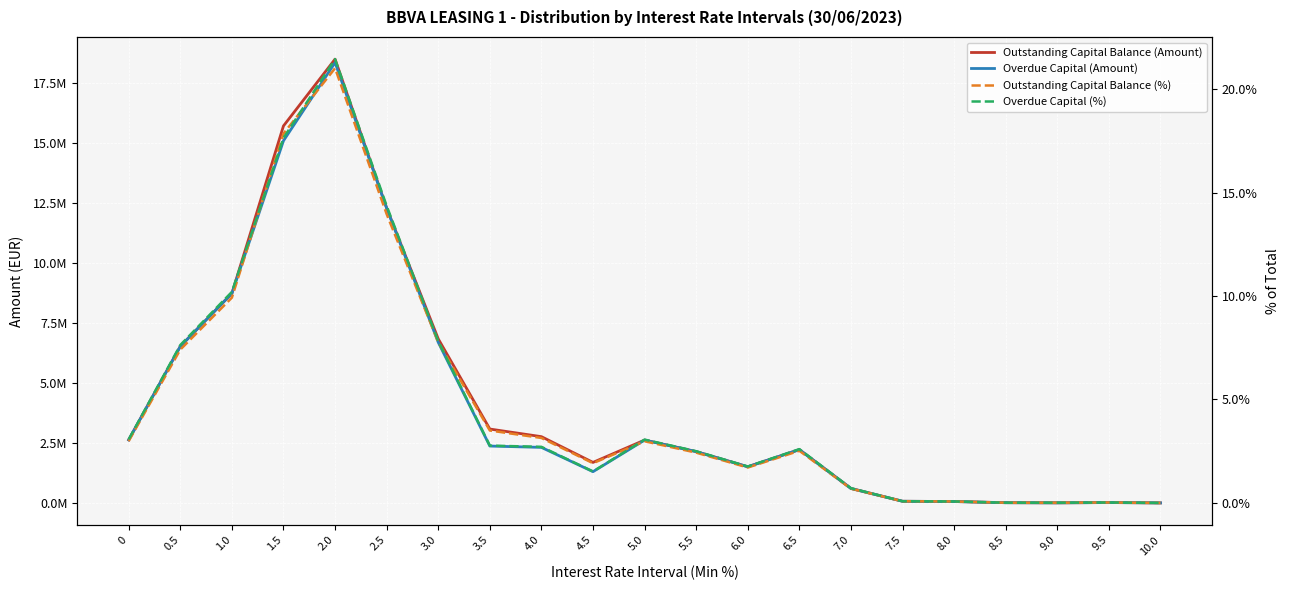

What position from the right is 1.0?

19